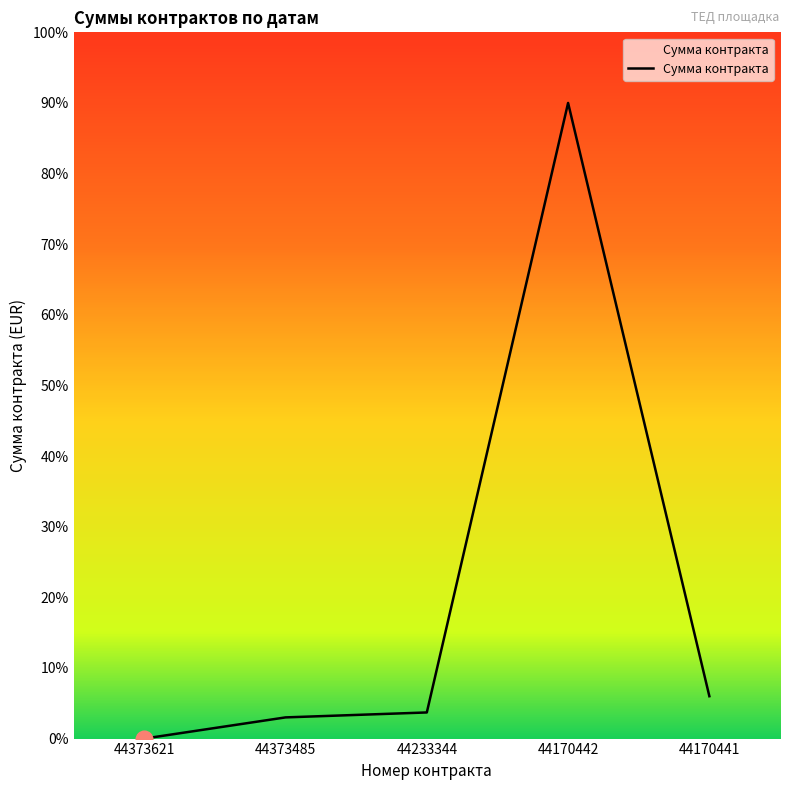

Is this an area chart (filled region under the line)?

Yes